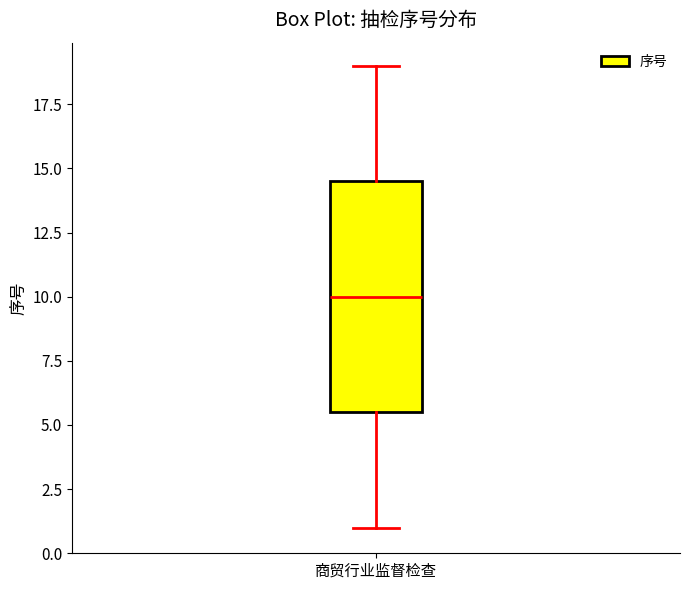

Transcribe this box plot: give where the median line is, the range the box spans, and where the two whiskers end, as read against the y-axis. The values are not printed on the chart, so give them approximately, as read against the axis.

median 10.0, box 5.5 to 14.5, whiskers 1.0 to 19.0